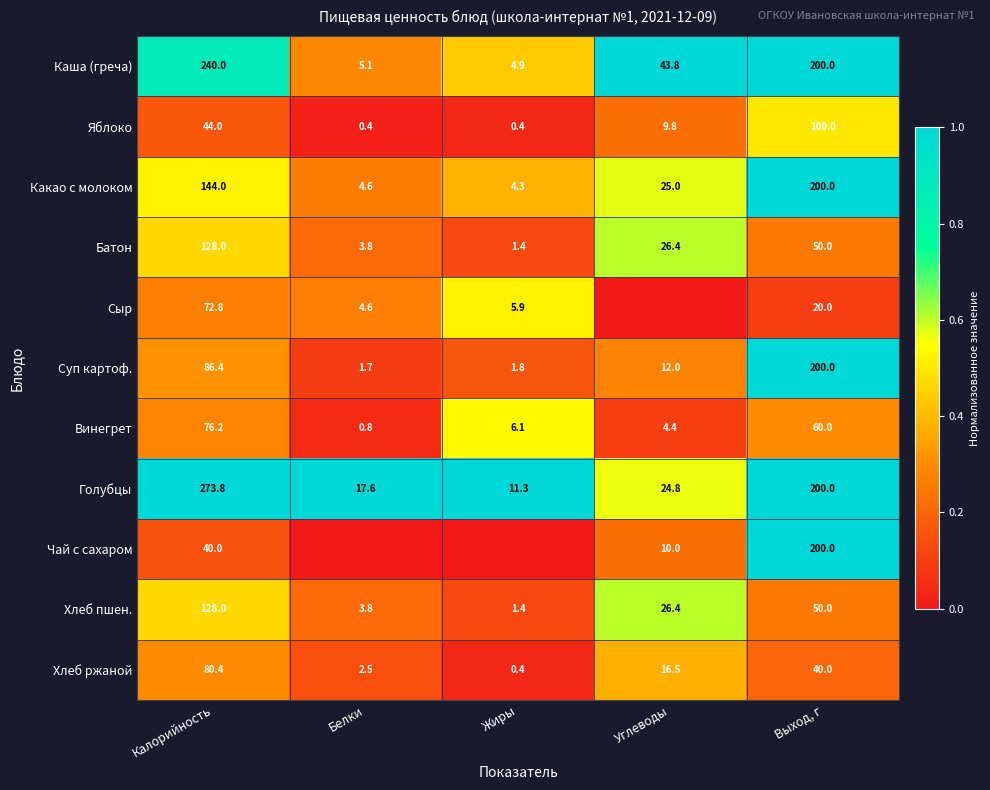

The Батон series shows 50.0 at Выход, г. True or false?

True